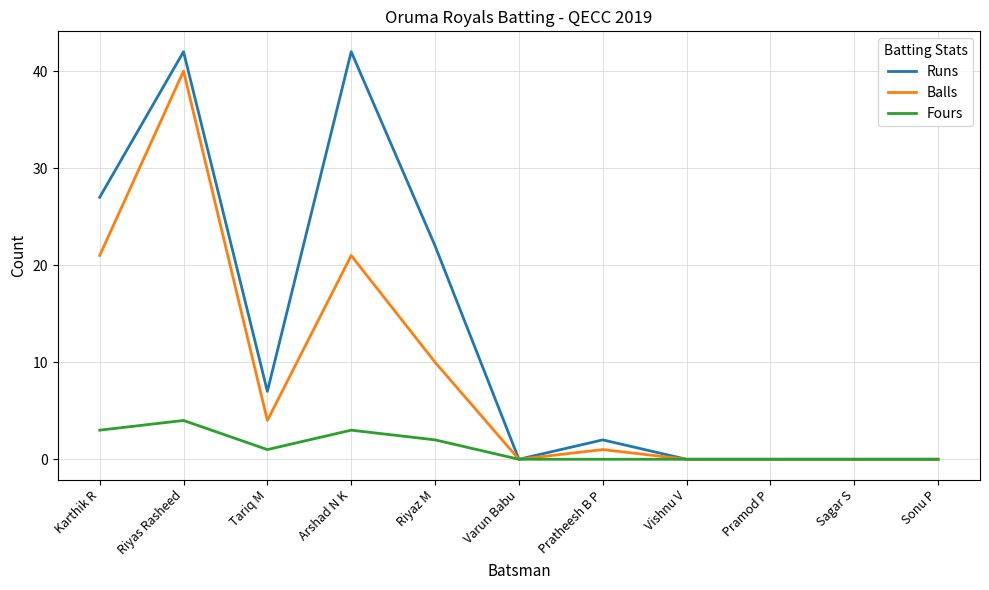

Reading left to right, what are all the values shown in this chart?

Runs: Karthik R=27	Riyas Rasheed=42	Tariq M=7	Arshad N K=42	Riyaz M=22	Varun Babu=0	Pratheesh B P=2	Vishnu V=0	Pramod P=0	Sagar S=0	Sonu P=0
Balls: Karthik R=21	Riyas Rasheed=40	Tariq M=4	Arshad N K=21	Riyaz M=10	Varun Babu=0	Pratheesh B P=1	Vishnu V=0	Pramod P=0	Sagar S=0	Sonu P=0
Fours: Karthik R=3	Riyas Rasheed=4	Tariq M=1	Arshad N K=3	Riyaz M=2	Varun Babu=0	Pratheesh B P=0	Vishnu V=0	Pramod P=0	Sagar S=0	Sonu P=0